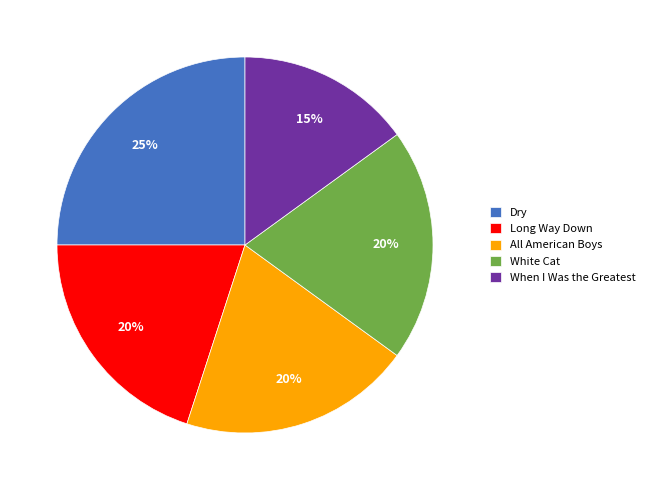

Does any single category account for the majority?

No